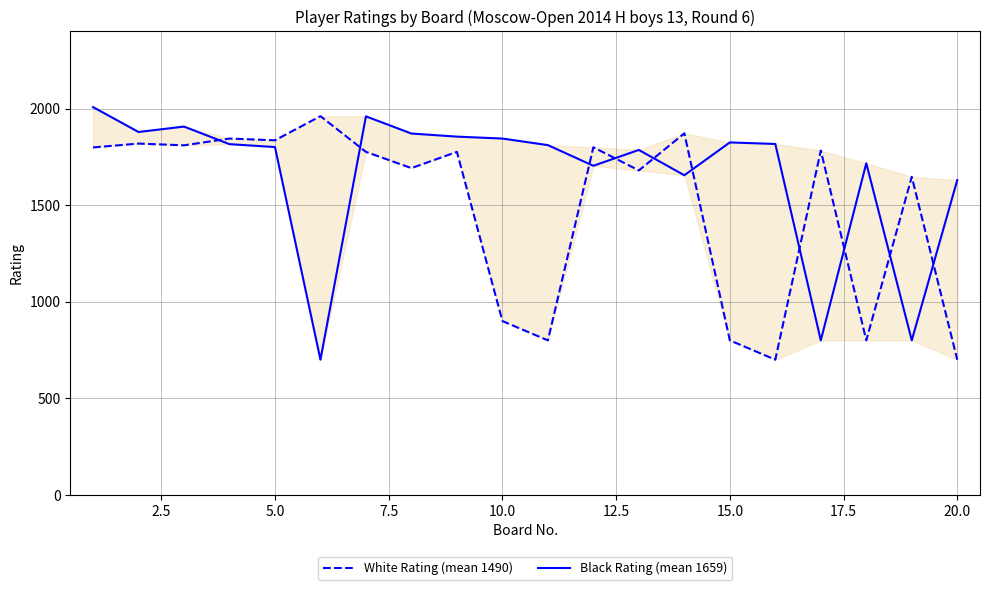

How many values in the Black Rating (mean 1659) series exceed 1816?

9